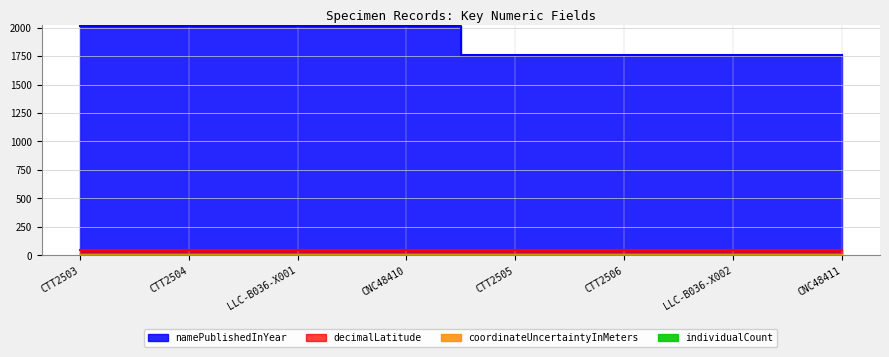

What is the difference between the maximum and minimum values in the decimalLatitude series?

2.7